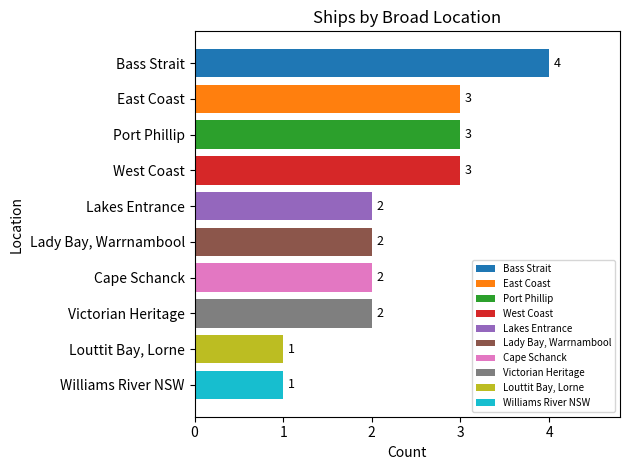

Reading top to bottom, transcribe all the data shown in this chart.

4	3	3	3	2	2	2	2	1	1